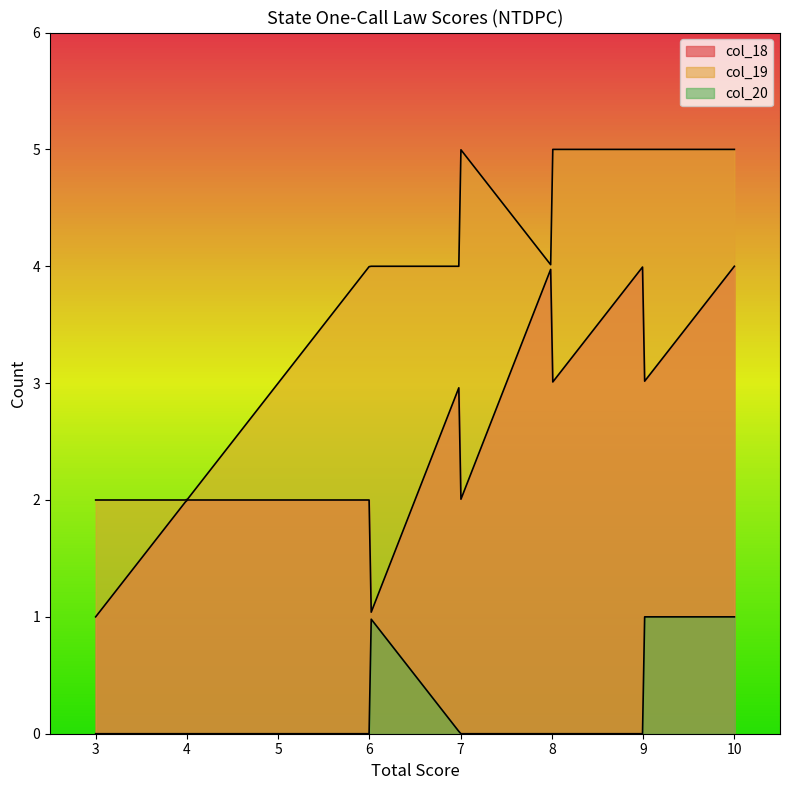

What is the greatest value displayed?

5